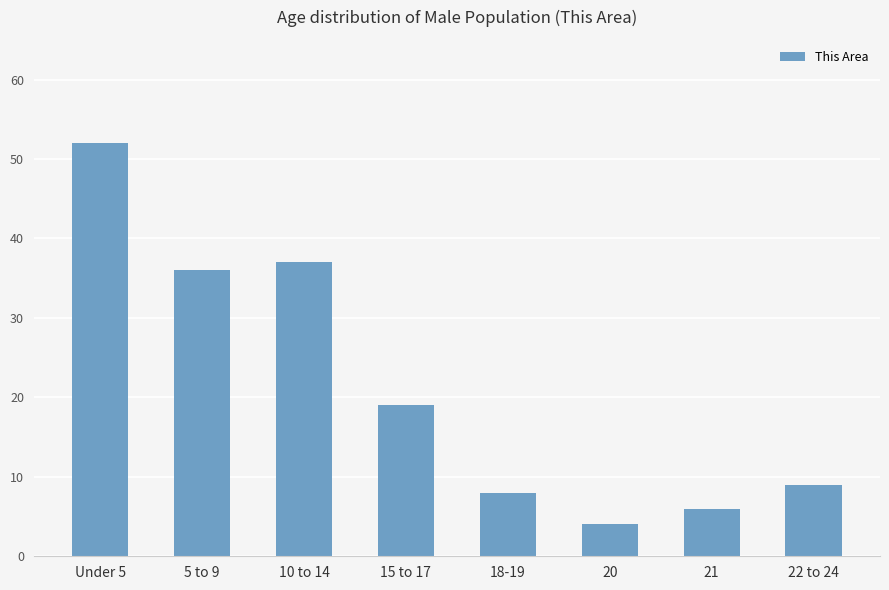

What is the maximum value shown in the chart?

52